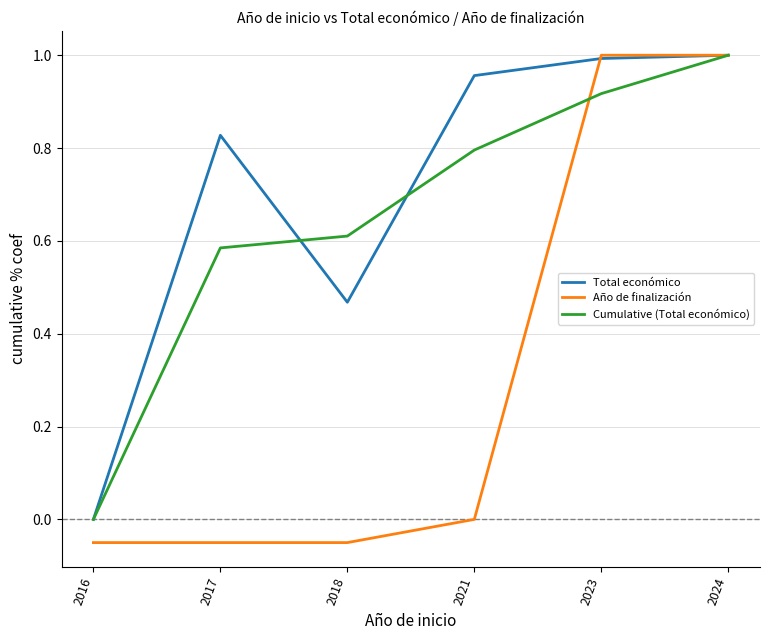

What is the sum of all Año de finalización values?

1.9